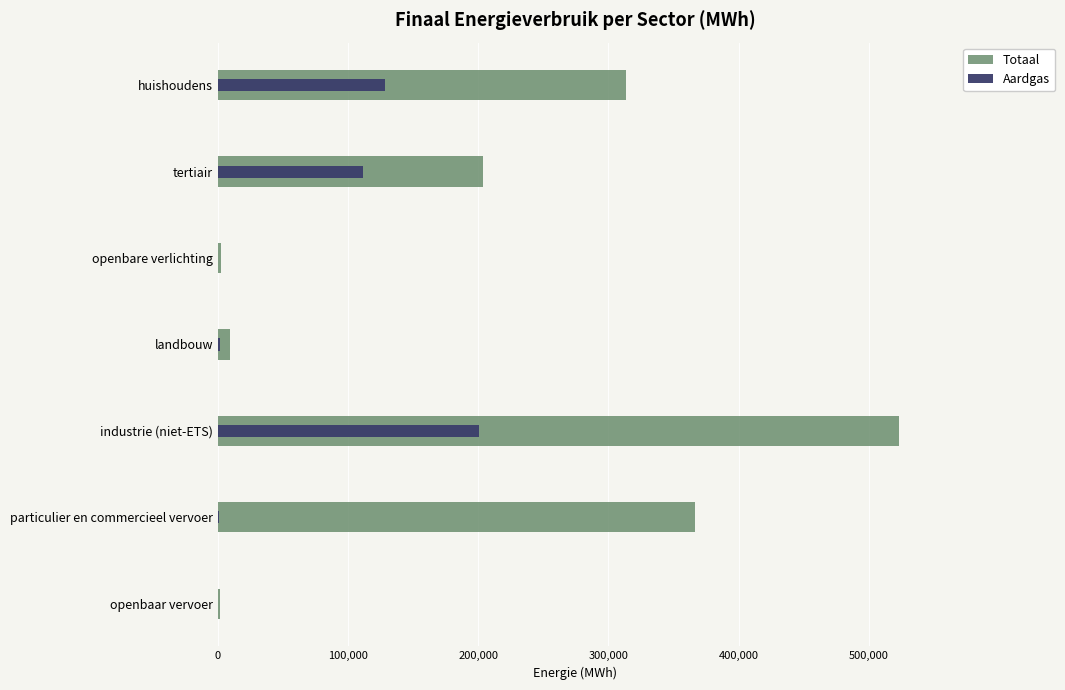

What is the value of the Aardgas bar at the 2nd from the left?

111537.1